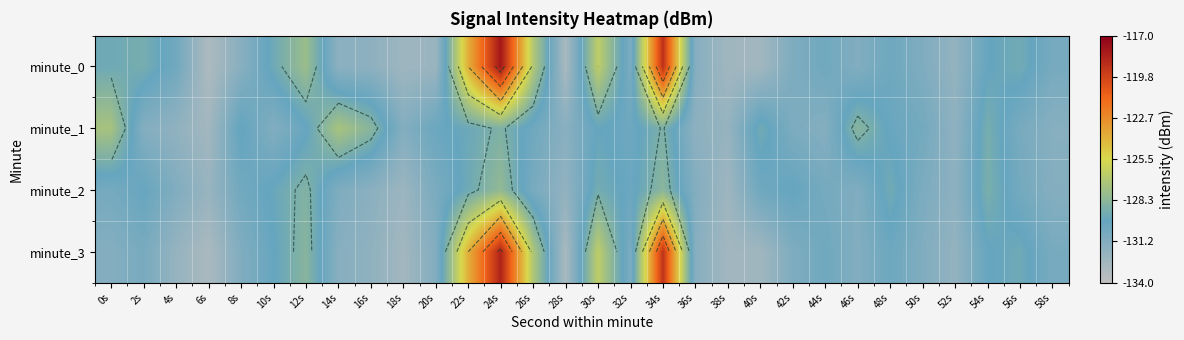

True or false: minute_0 has a value of -197.5 at 50s.

False